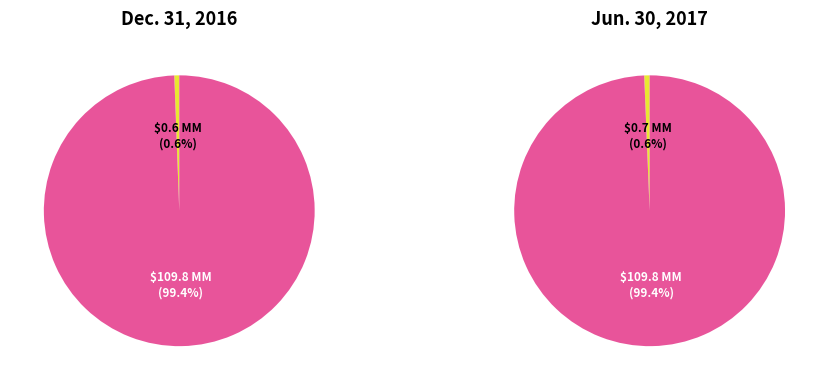

True or false: Jun. 30, 2017 accounts for 60% of the total.

False